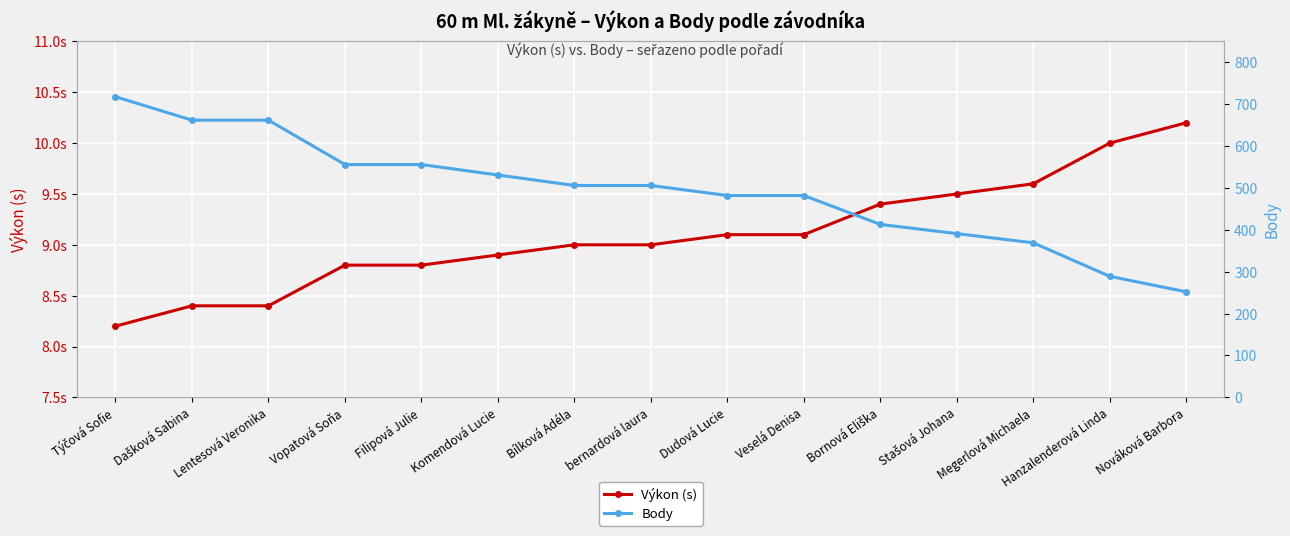

What position from the left is Hanzalenderová Linda?

14